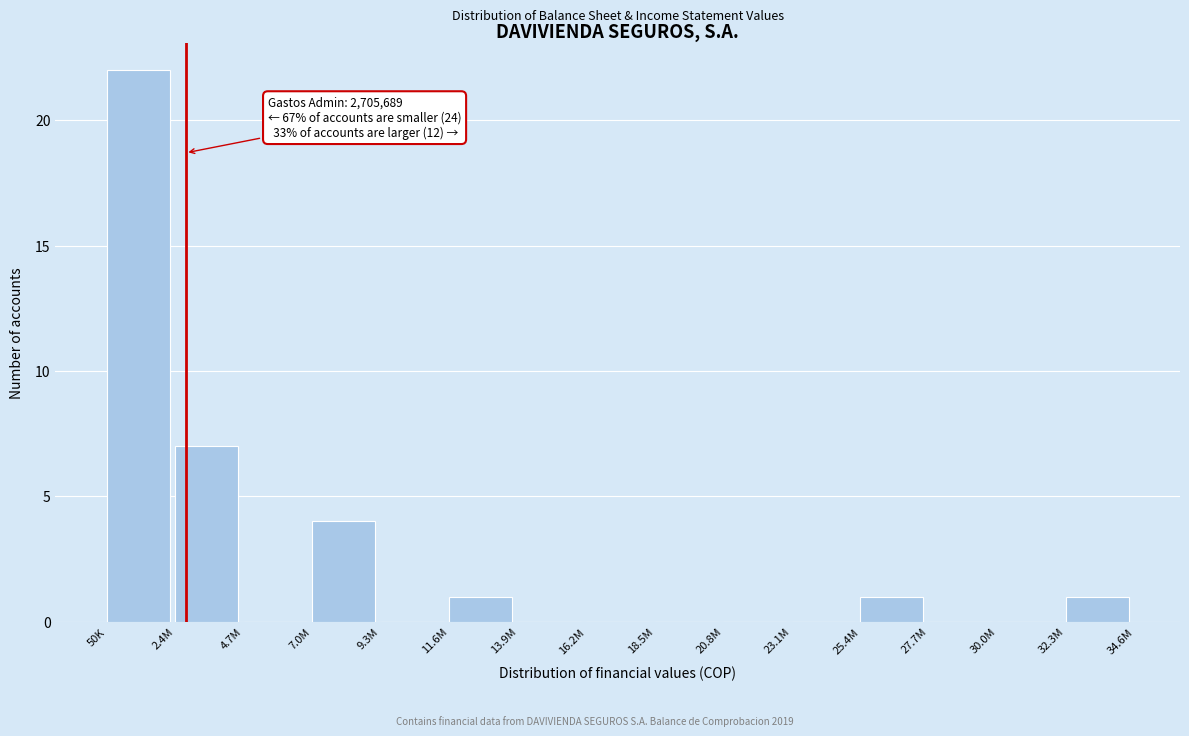

Reading left to right, what are all the values shown in this chart?

50K=22	2.4M=7	4.7M=0	7.0M=4	9.3M=0	11.6M=1	13.9M=0	16.2M=0	18.5M=0	20.8M=0	23.1M=0	25.4M=1	27.7M=0	30.0M=0	32.3M=1